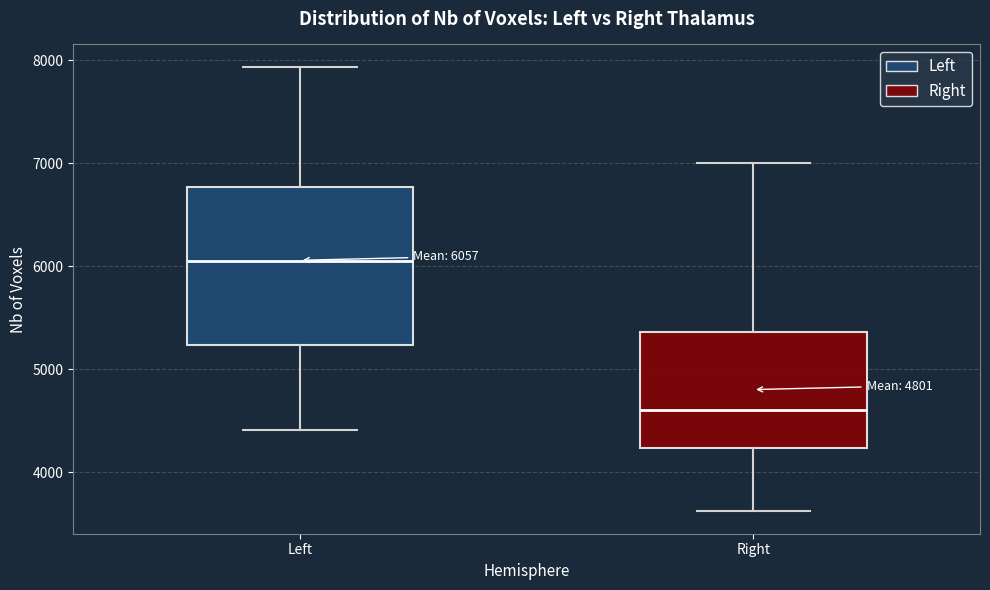

Which box's median line is the highest?

Left